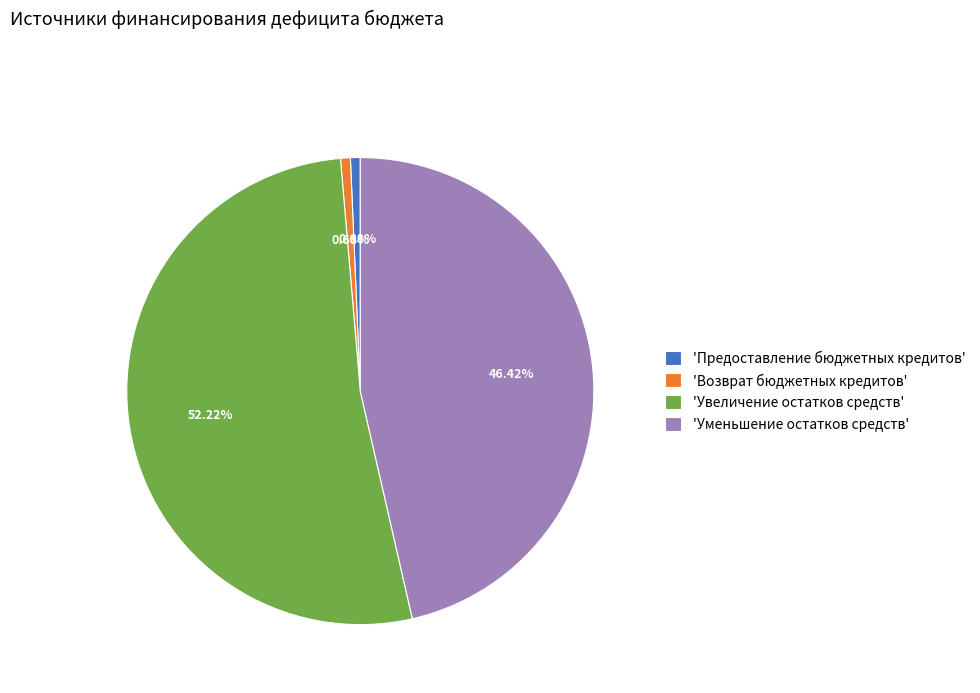

What is the largest slice in the pie chart?

'Увеличение остатков средств'